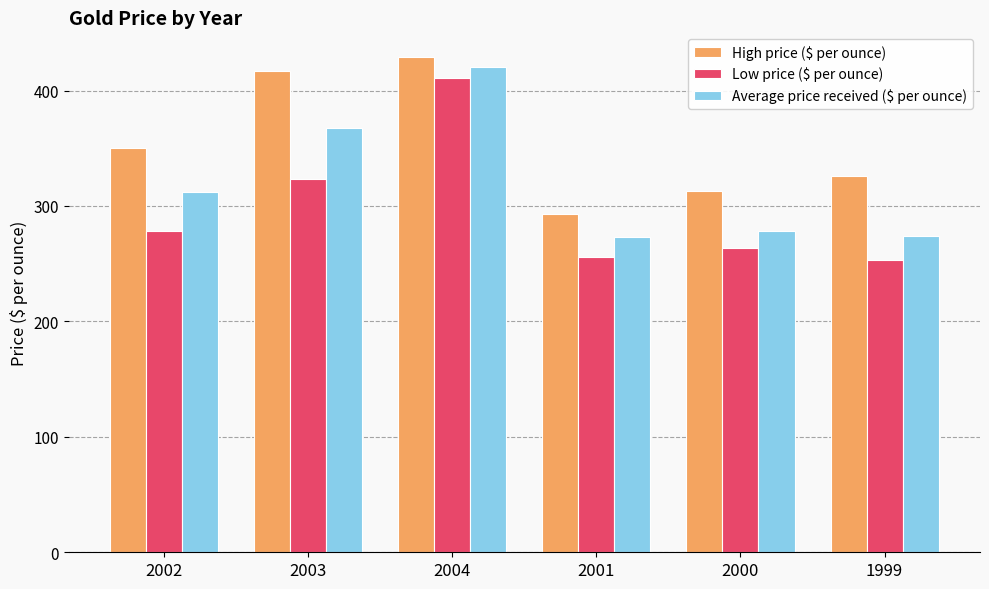

List the series in order of their peak value, highest first.

High price ($ per ounce), Average price received ($ per ounce), Low price ($ per ounce)